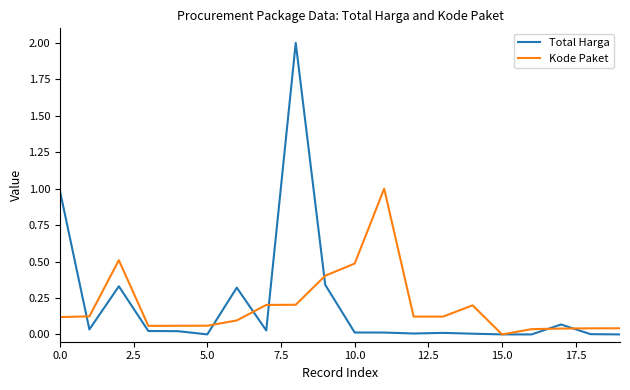

True or false: Kode Paket has more than 1 interior local peaks.

True